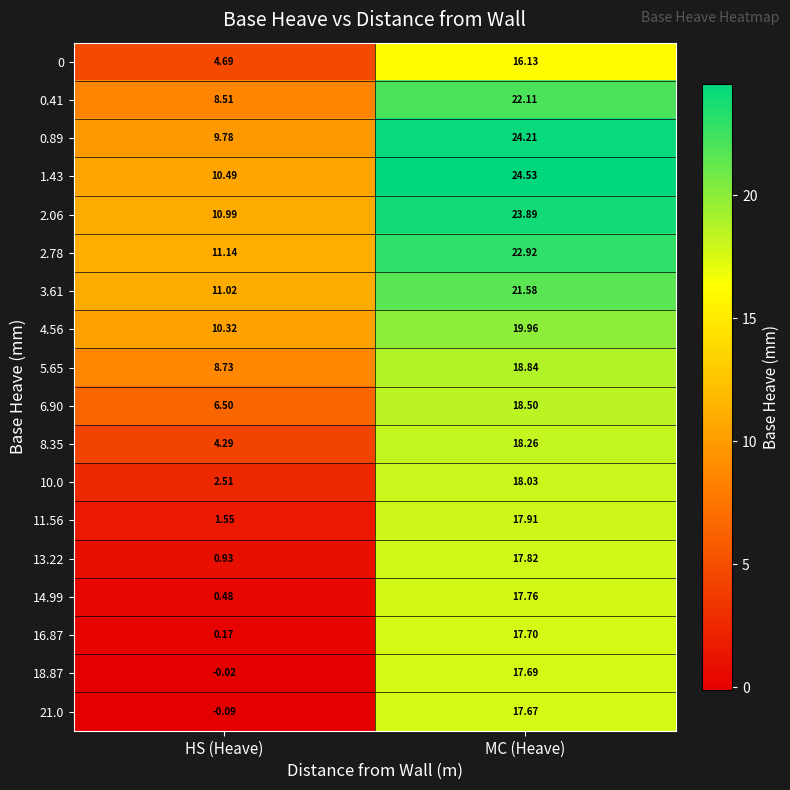

Which label corresponds to the largest value in the chart?

MC (Heave)